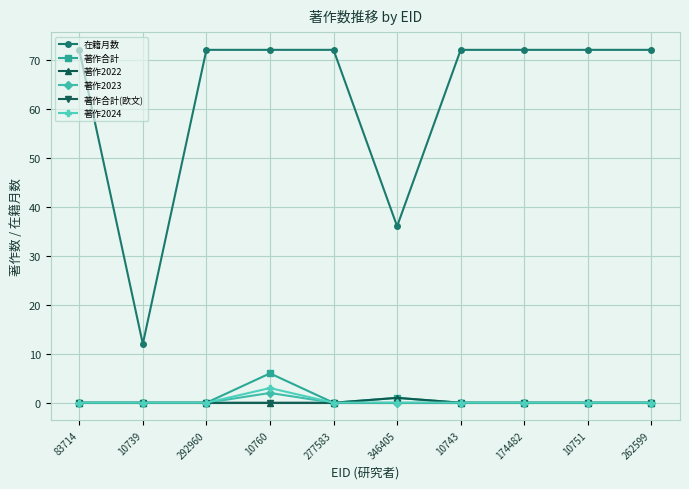

Reading right to left, what are all the values shown in this chart?

在籍月数: 72	72	72	72	36	72	72	72	12	72
著作合計: 0	0	0	0	1	0	6	0	0	0
著作2022: 0	0	0	0	1	0	0	0	0	0
著作2023: 0	0	0	0	0	0	2	0	0	0
著作合計(欧文): 0	0	0	0	0	0	0	0	0	0
著作2024: 0	0	0	0	0	0	3	0	0	0